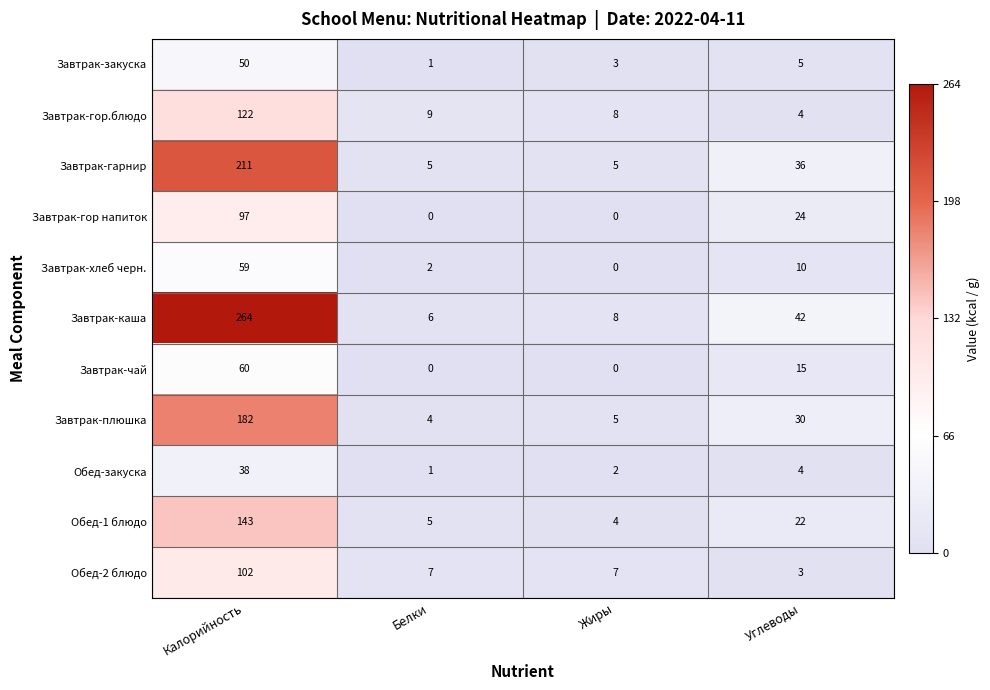

Where does the Завтрак-хлеб черн. series first go above 10?

Калорийность